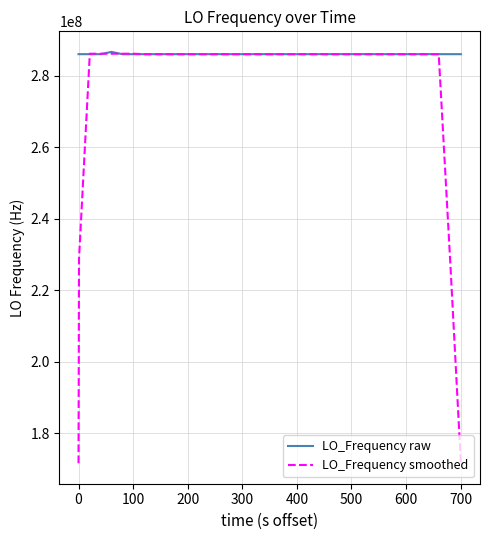

Is this an area chart (filled region under the line)?

No